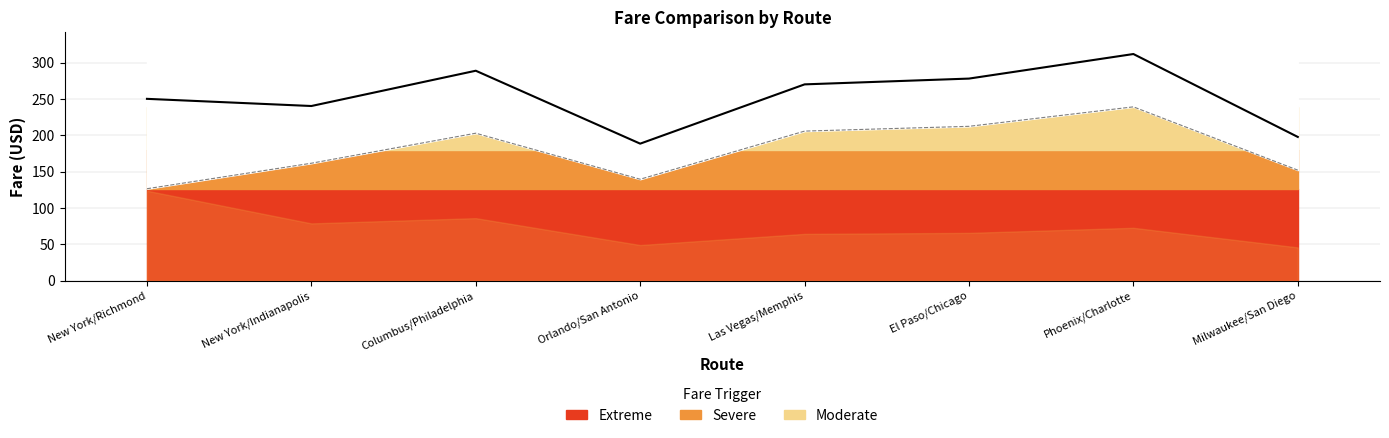

The last_year_fare series shows 133.0 at El Paso/Chicago. True or false?

False